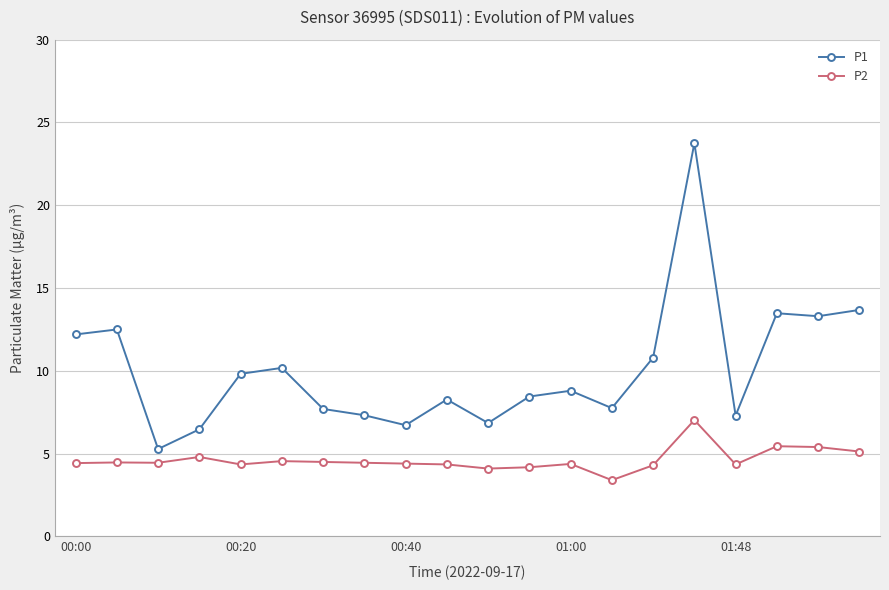

True or false: P2 and P1 cross at least once.

False